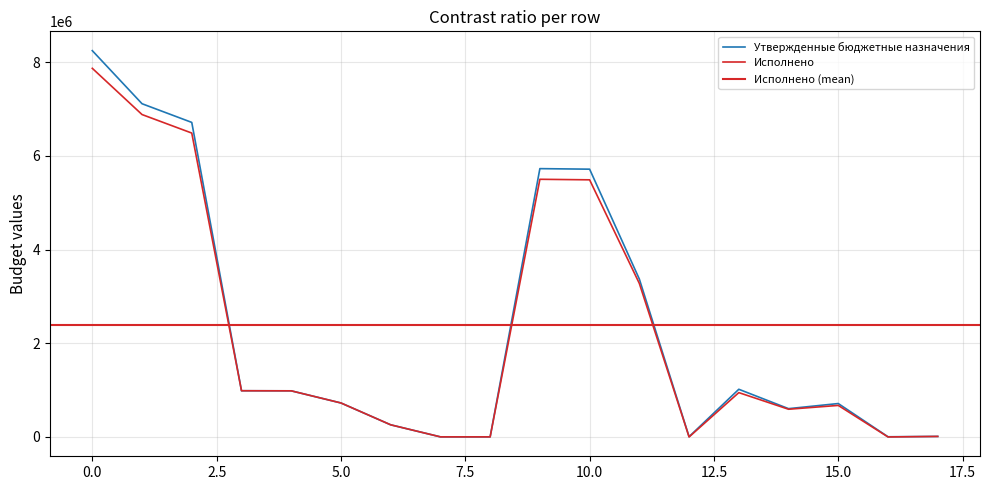

Rank the series by their maximum value, from highest to lowest.

Утвержденные бюджетные назначения, Исполнено